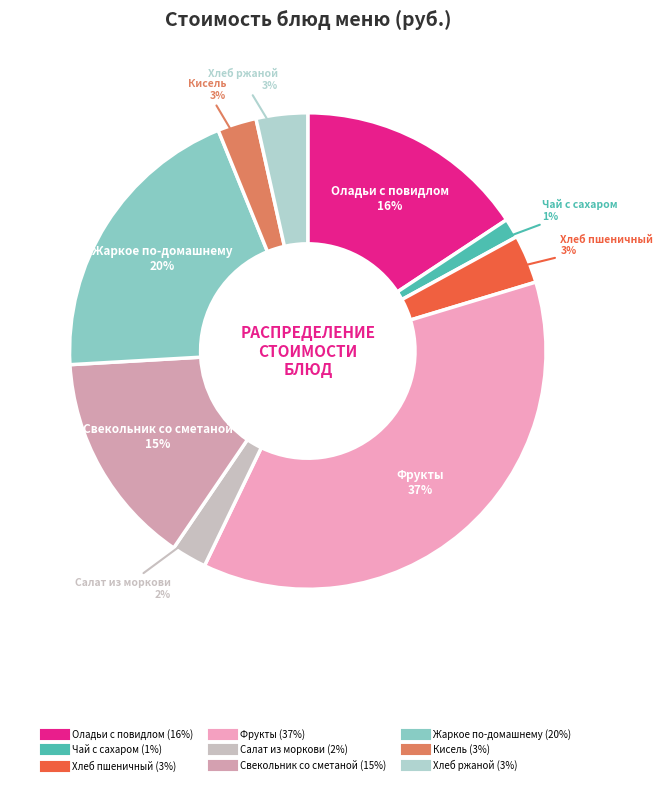

To the nearest percent, what percentage of the pie is Свекольник со сметаной?

15%